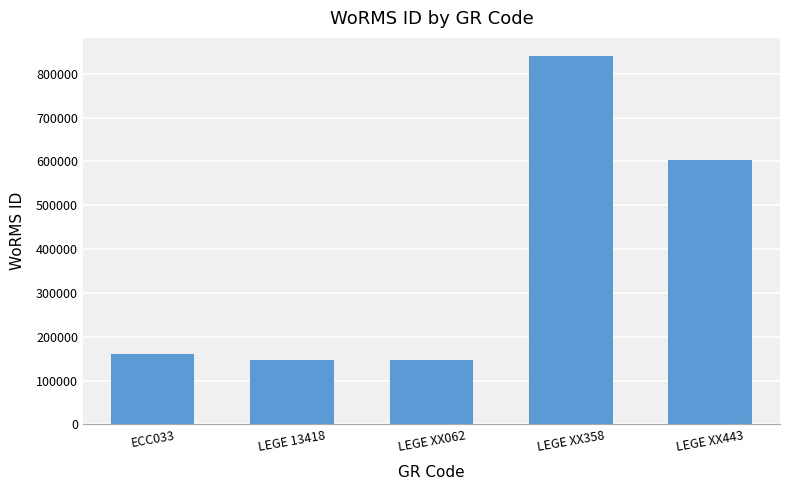

At which label is the value closest to 493224?

LEGE XX443